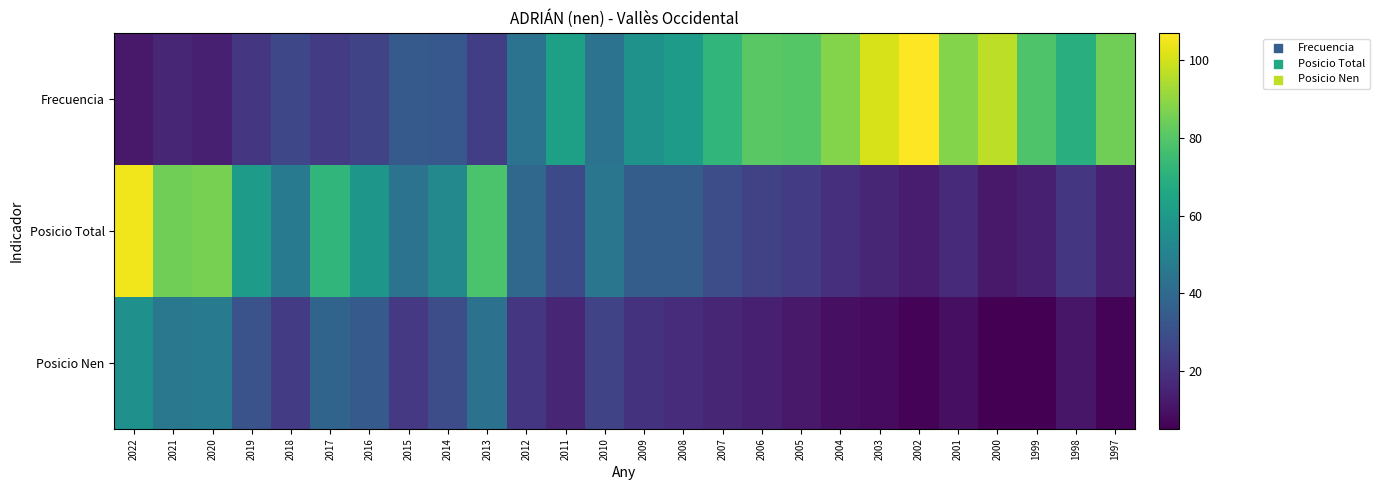

Which label corresponds to the smallest value in the chart?

2000